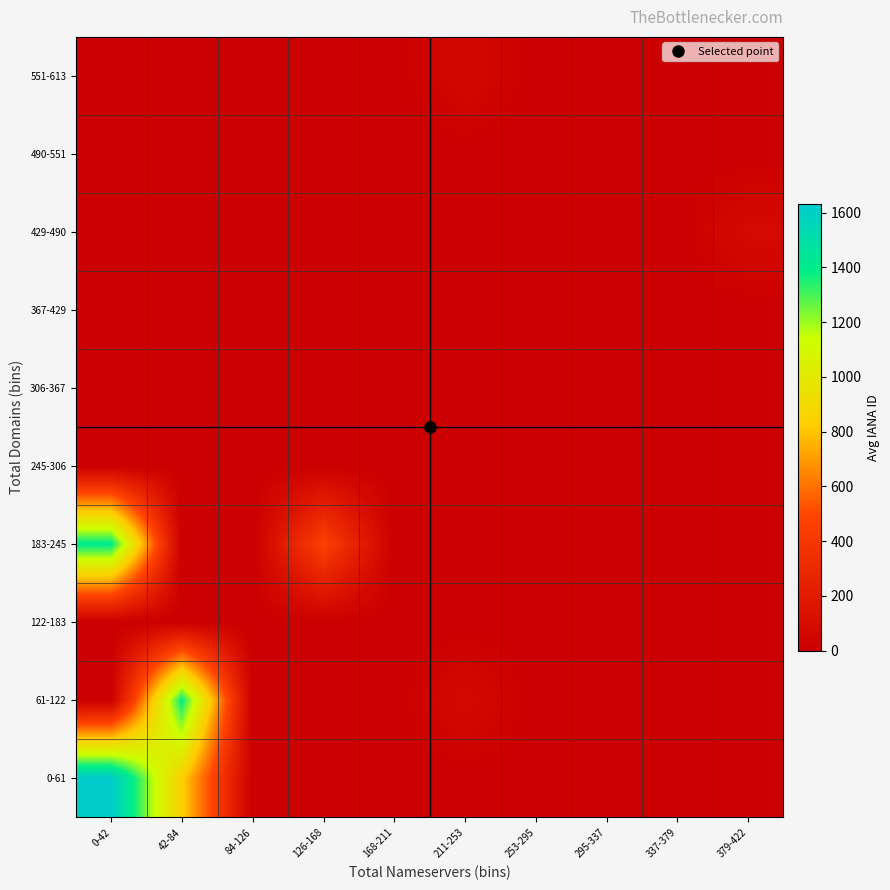

What is the total value across all series at 211-253?

150.0